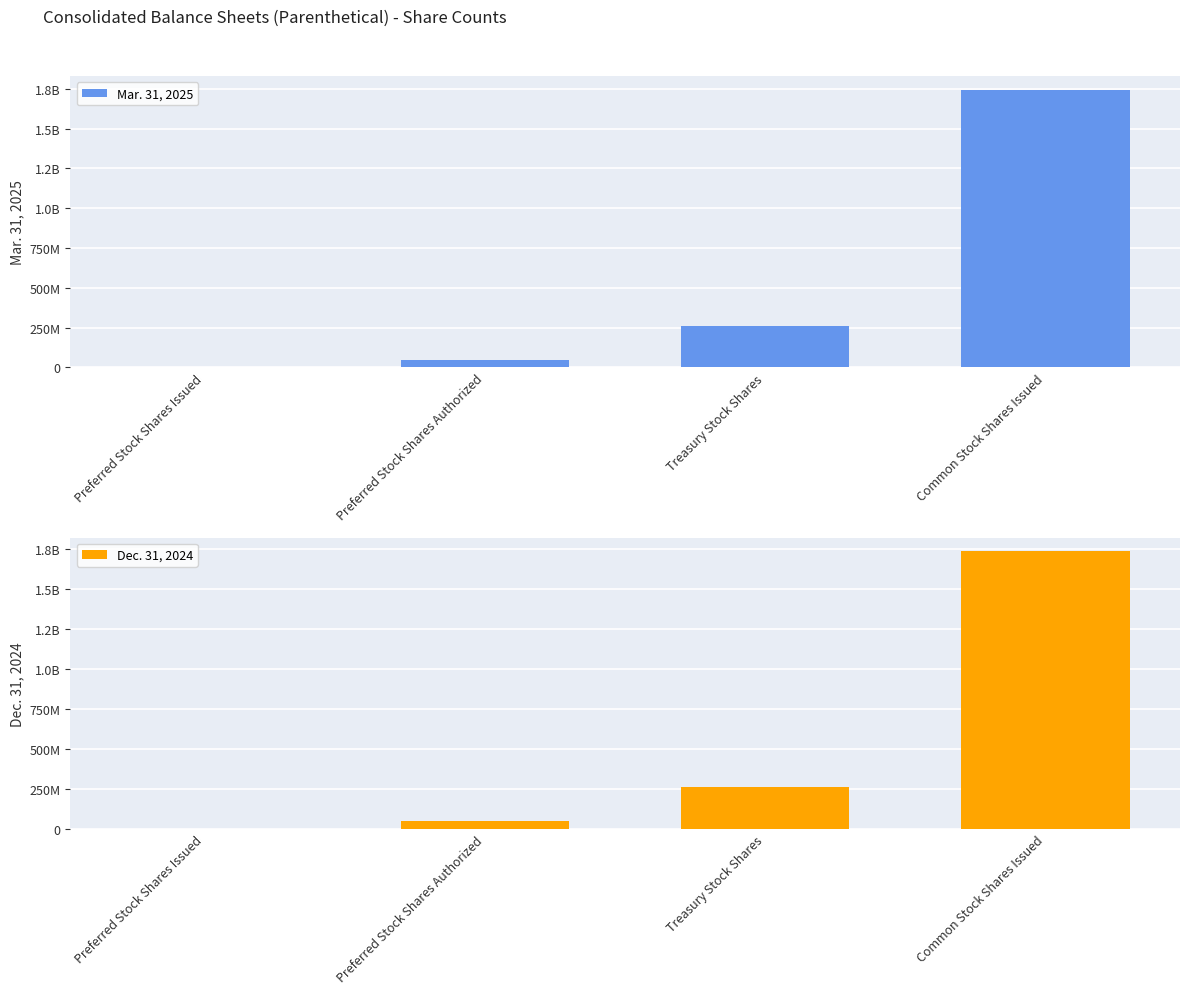

Count the number of categories in the chart.

4